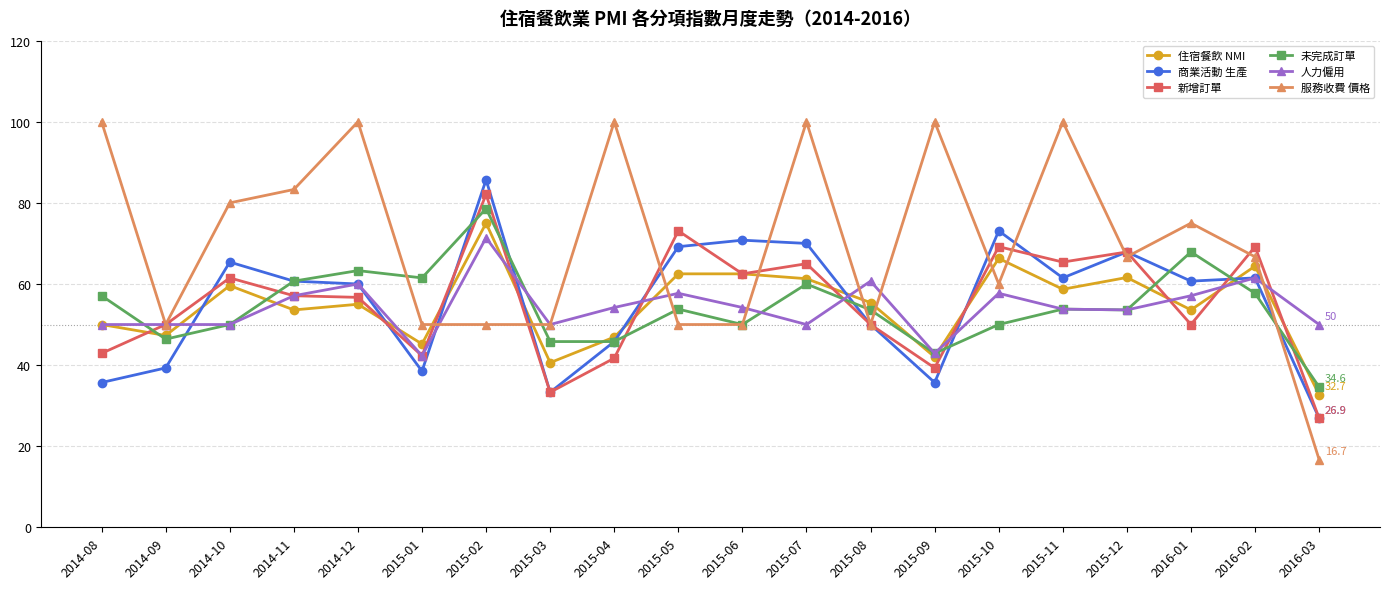

The value of 未完成訂單 at 2015-07 is 60.0. True or false?

True